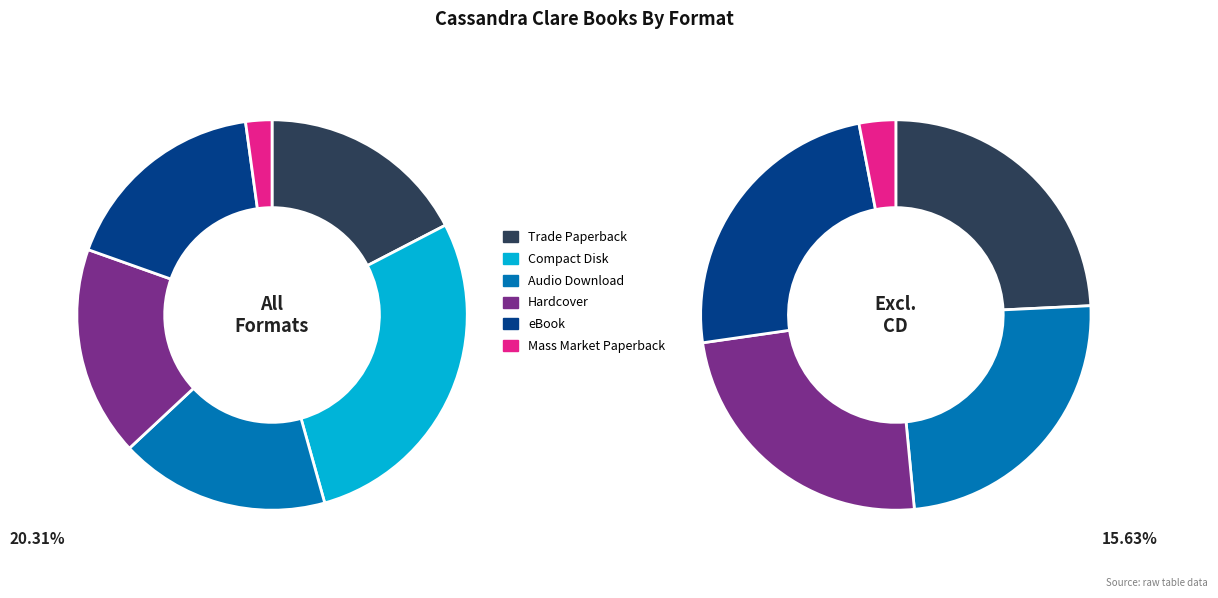

Is there any slice that represents more than half of the pie?

No